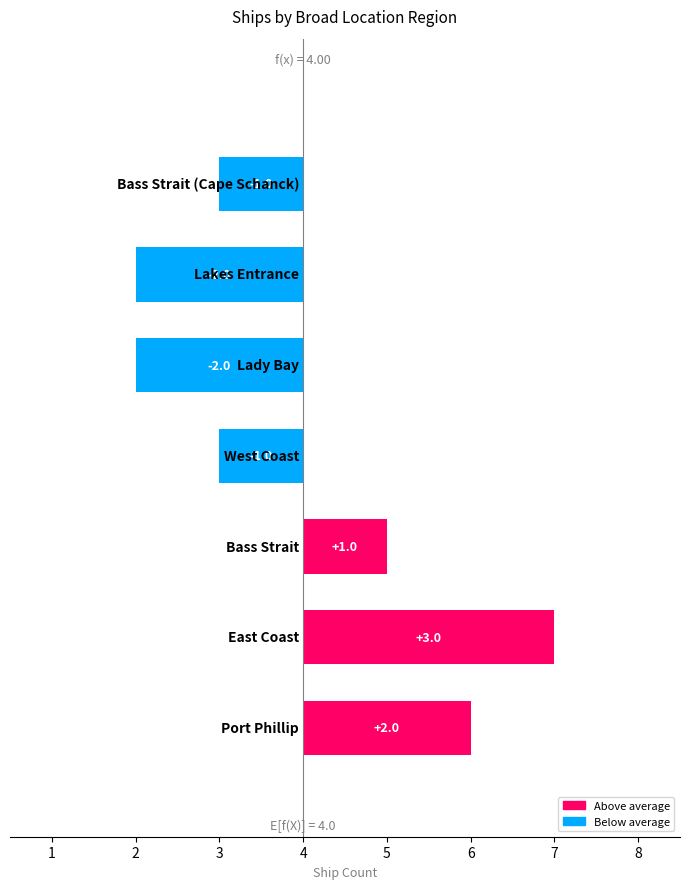

Reading right to left, list all the values displayed in this chart.

-1	-2	-2	-1	1	3	2